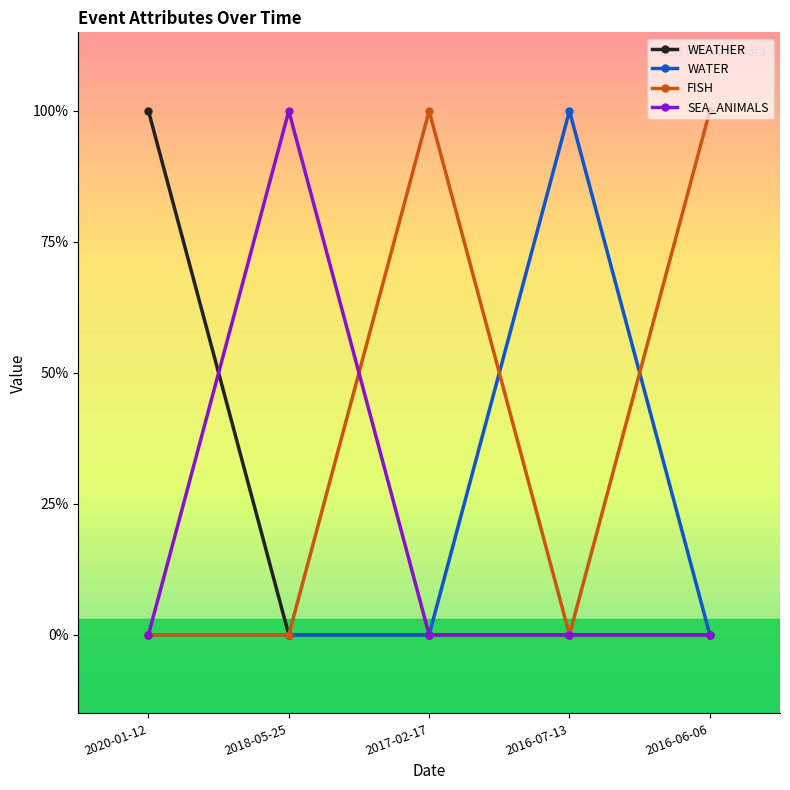

Is the value of FISH at 2017-02-17 greater than the value of WEATHER at 2016-06-06?

Yes